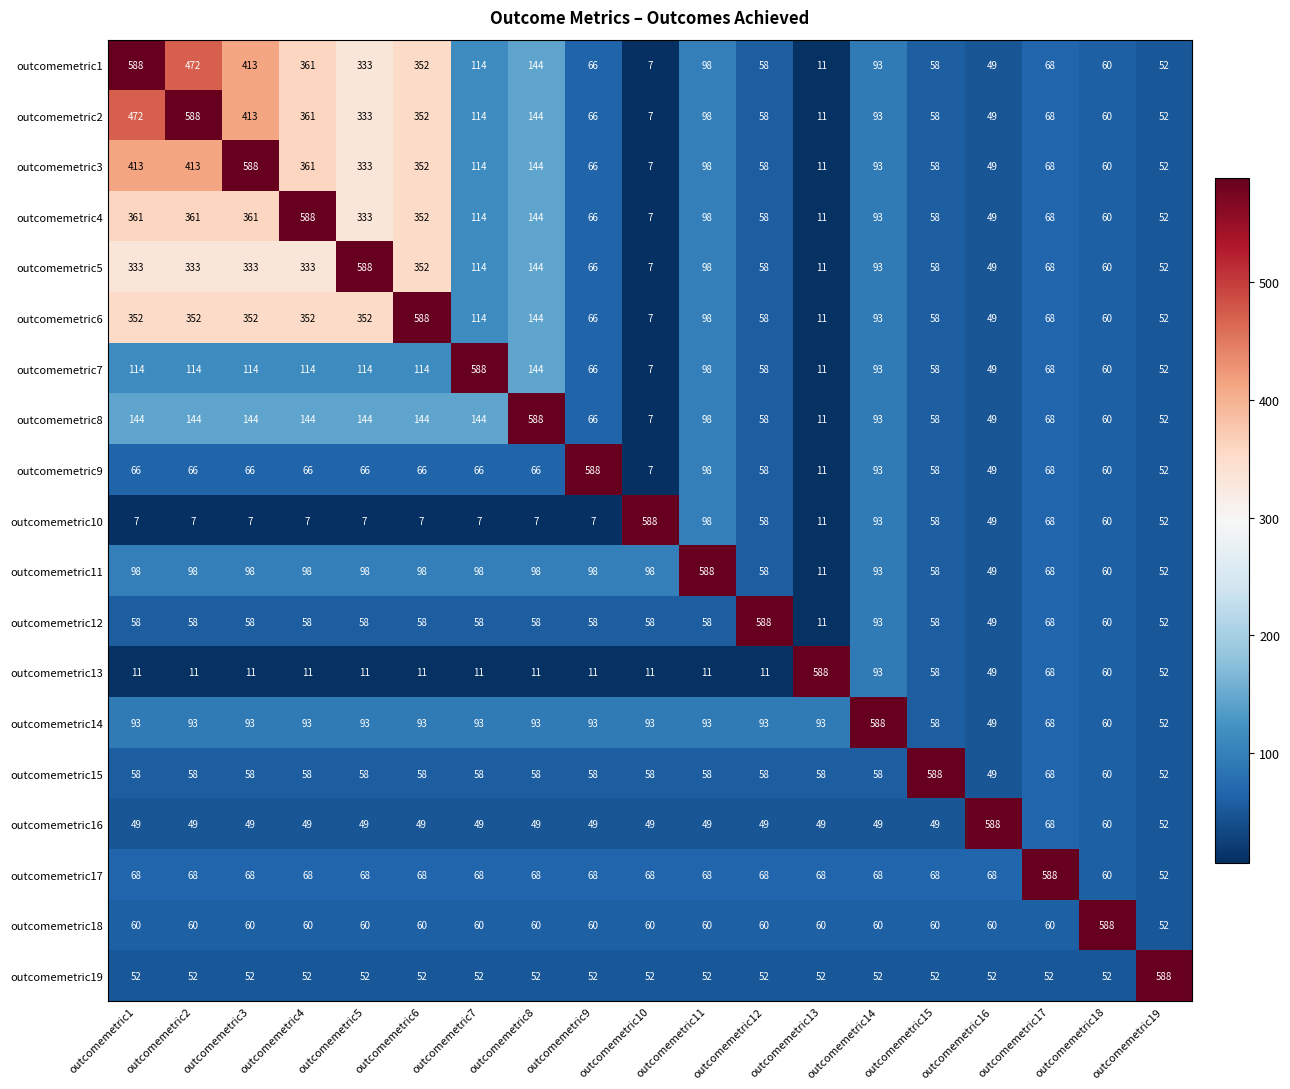

Is it true that outcomemetric12 equals 58 at outcomemetric5?

True